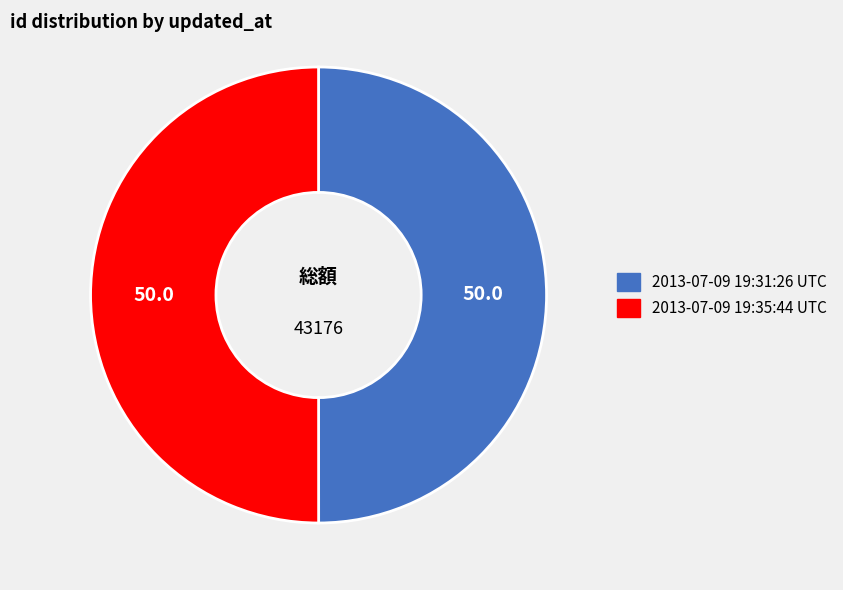

Combined, do 2013-07-09 19:31:26 UTC and 2013-07-09 19:35:44 UTC account for over 50%?

Yes